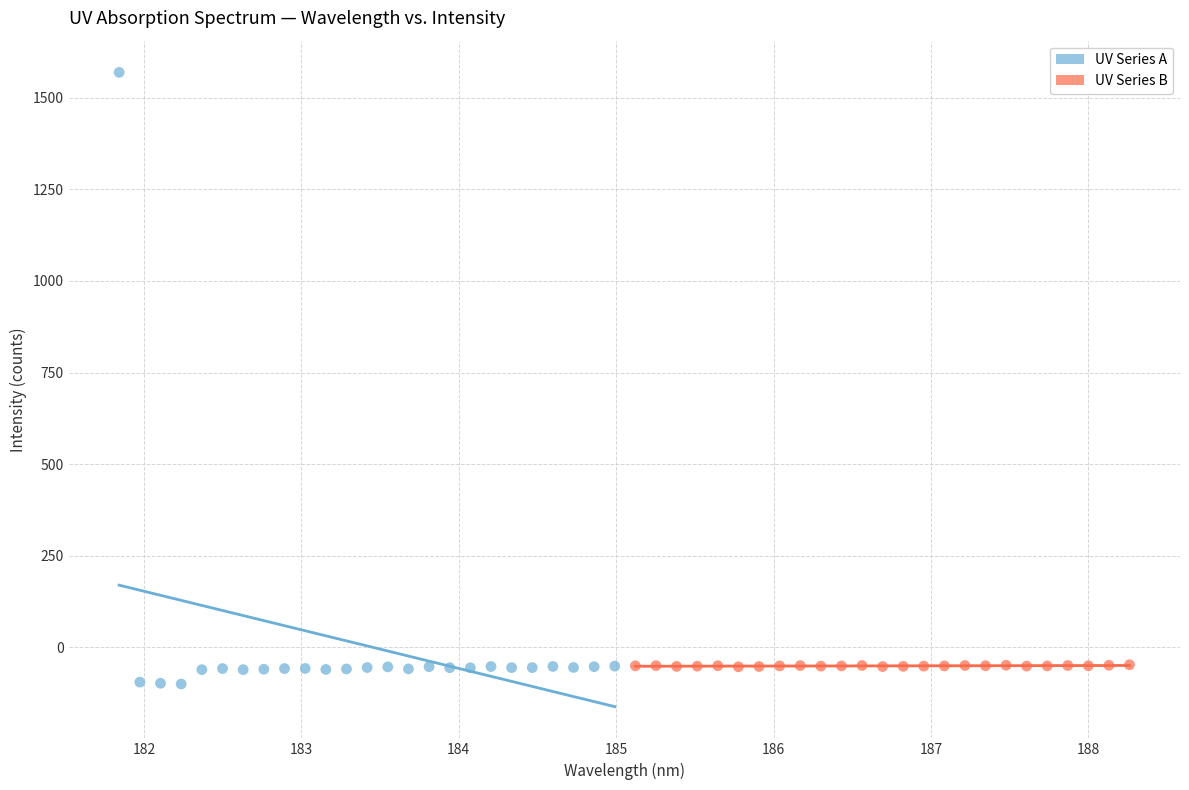

Which series has the largest Y range (max minus min)?

UV Series A